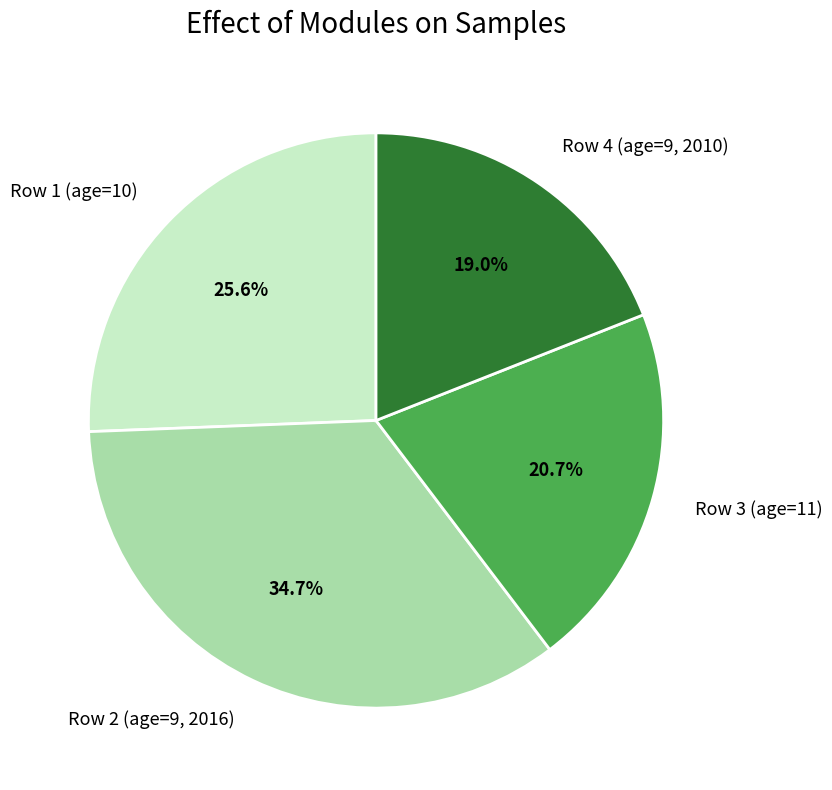

Count the number of slices in the pie.

4